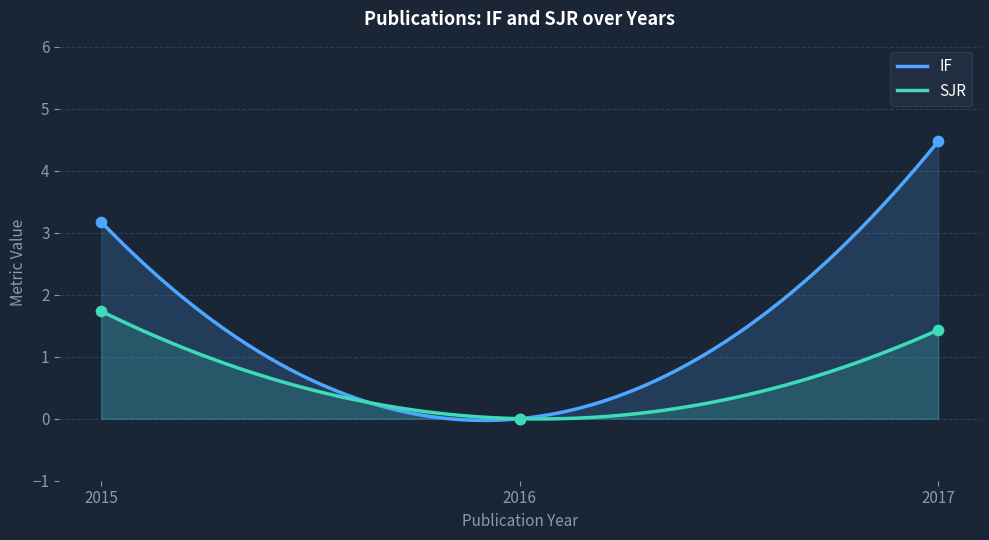

Which series reaches the minimum Y coordinate?

IF